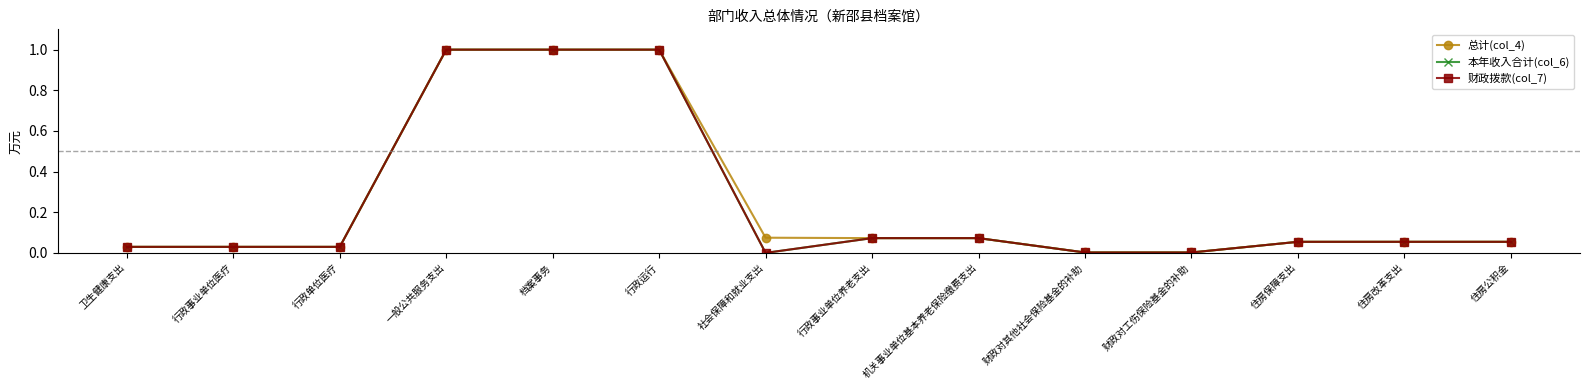

The 财政拨款(col_7) series shows 0.1 at 住房公积金. True or false?

False